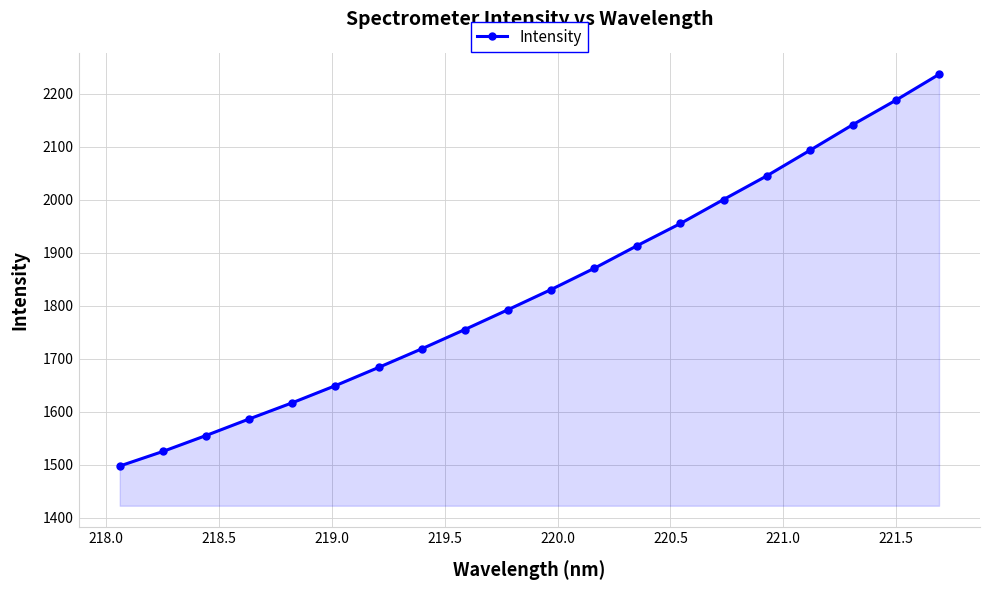

True or false: the data has more than 2 interior local peaks.

False